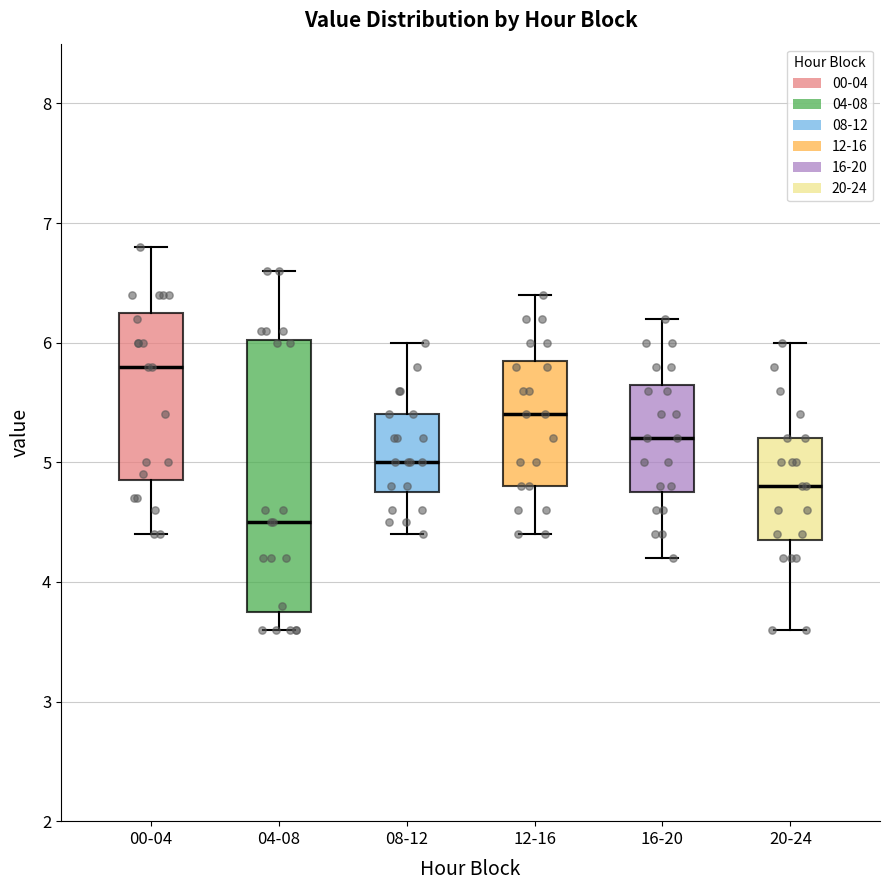

Comparing the boxes themselves (not the whiskers), which one is the tallest?

04-08